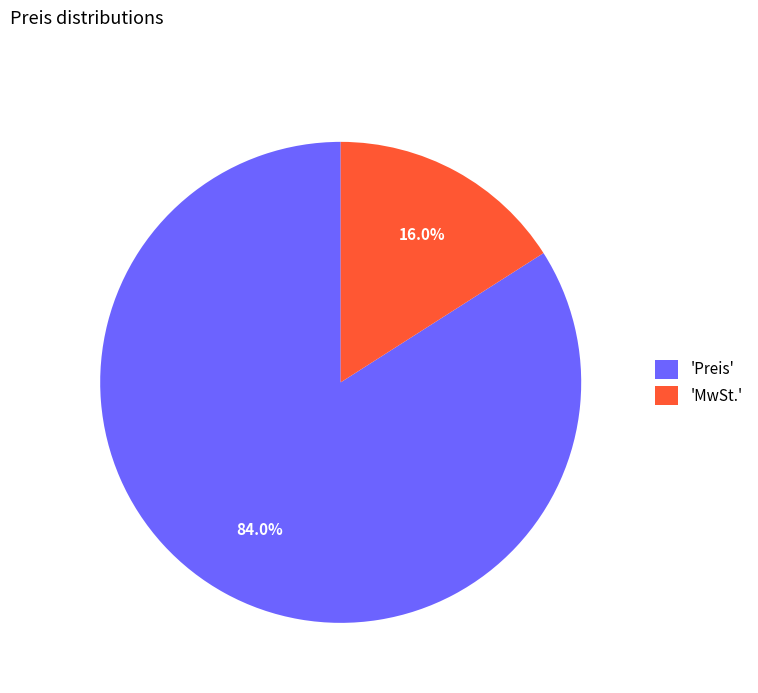

Which category accounts for the majority?

'Preis'